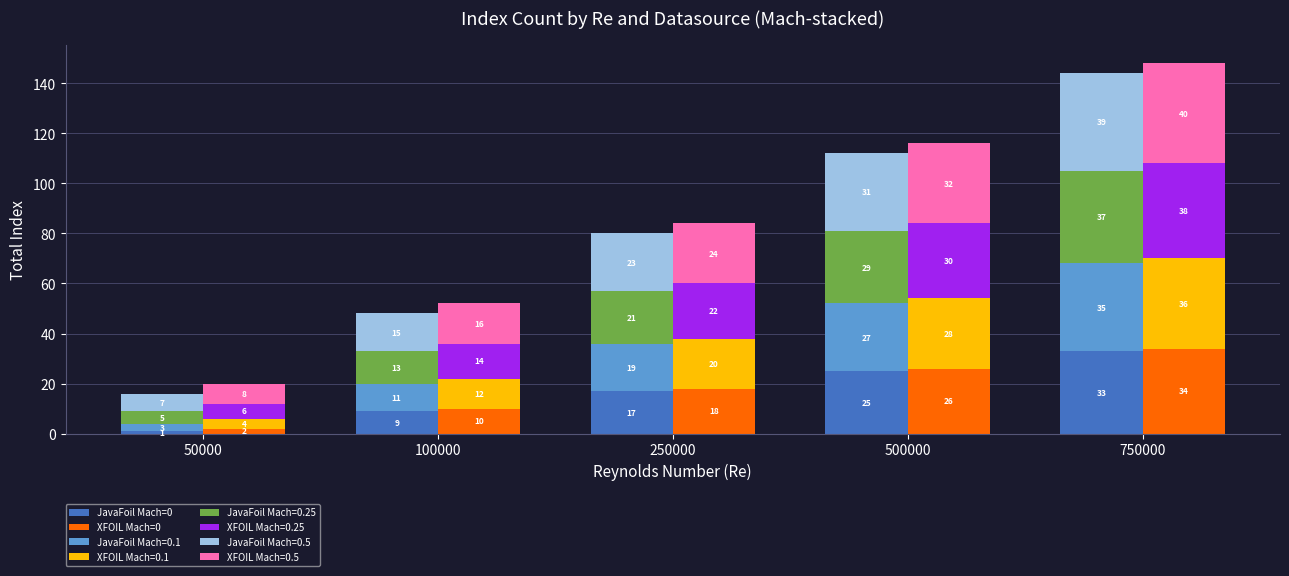

How many categories are shown in the chart?

5